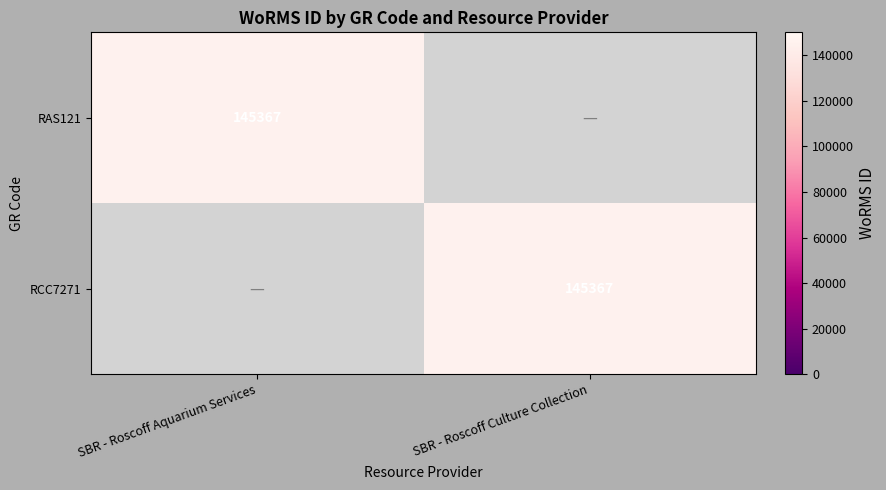

The value of RAS121 at SBR - Roscoff Aquarium Services is 238731. True or false?

False